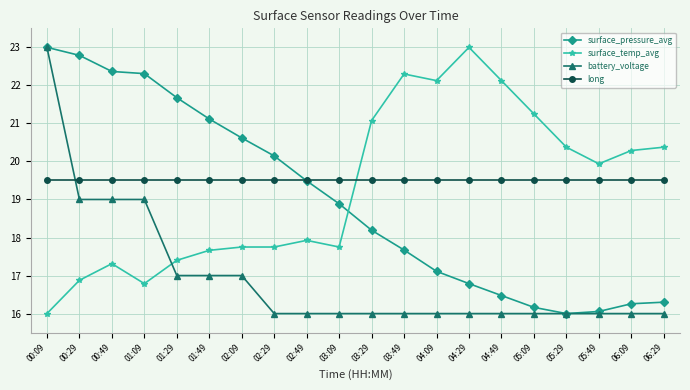

At which category does surface_temp_avg reach its first local valley?

01:09